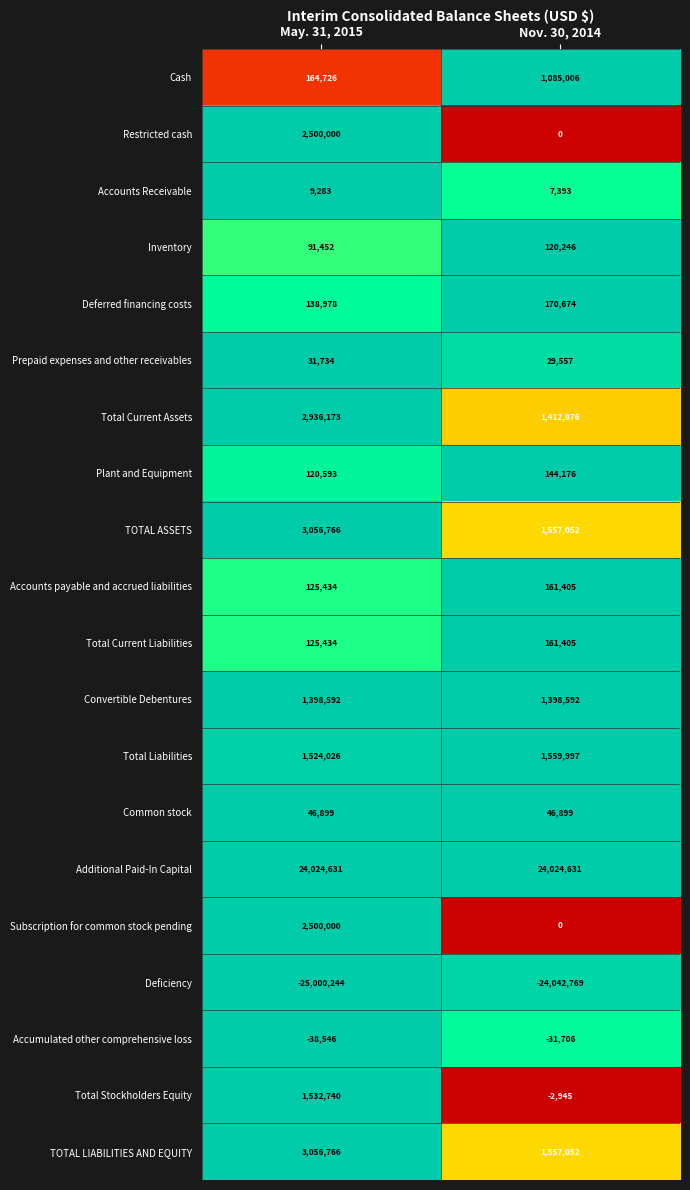

At how many categories does at least one series exceed 0?

2